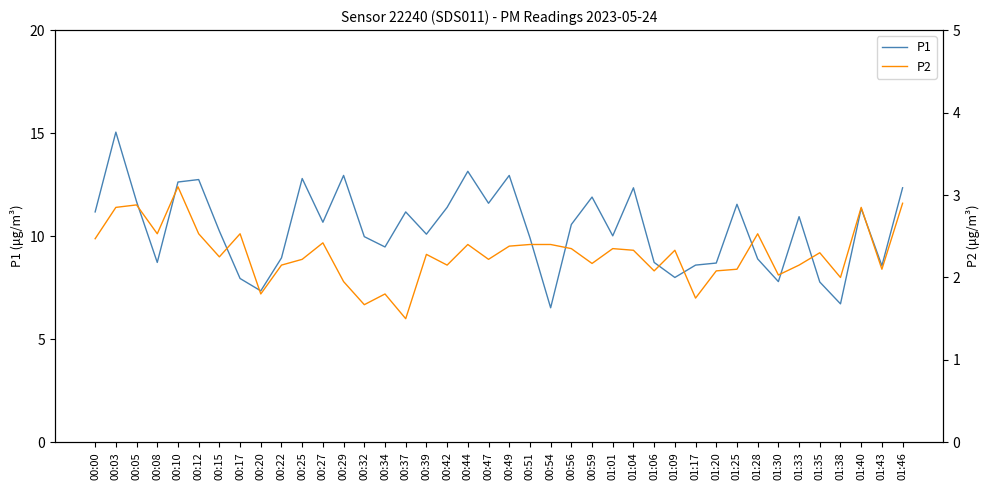

At which label does P1 first exceed 10?

00:00